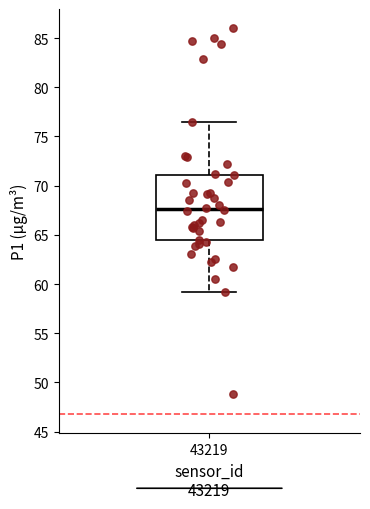

Where does the median line of the box at x = 43219 sit on the y-axis? The values are not printed on the chart, so give them approximately, as read against the axis.

67.5